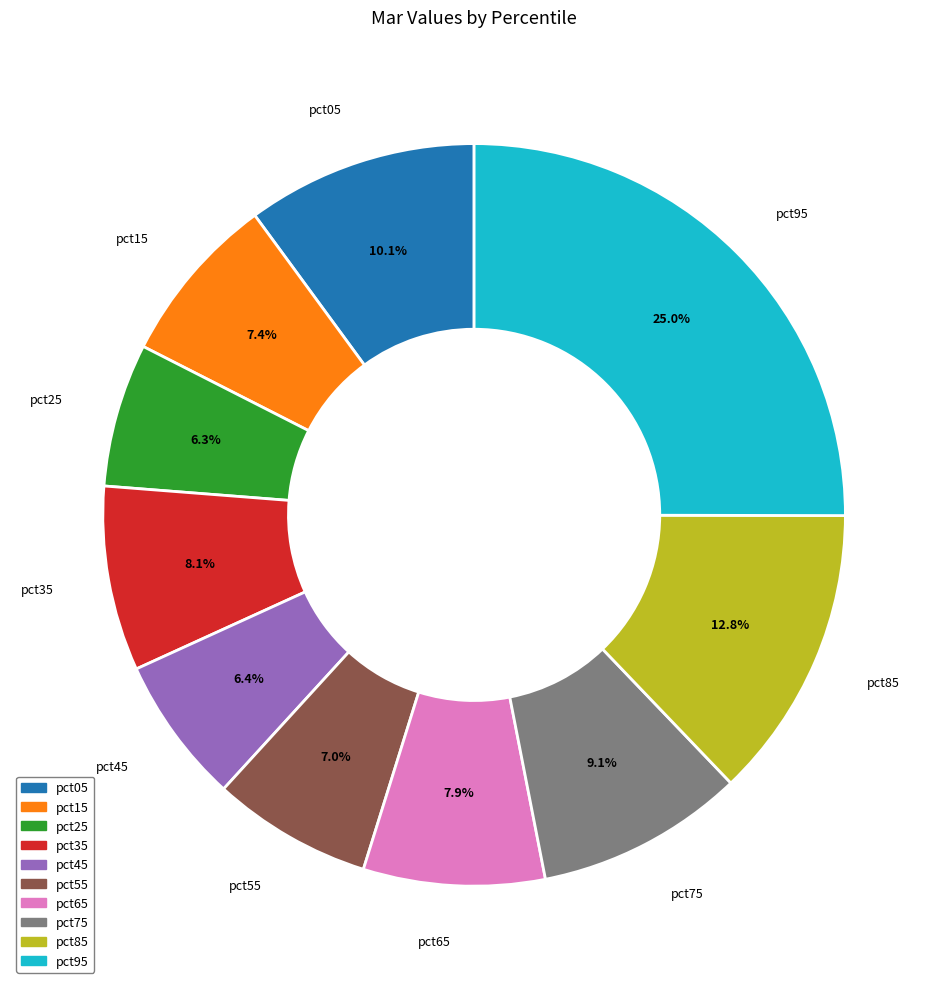

Does pct75 represent more than half of the total?

No